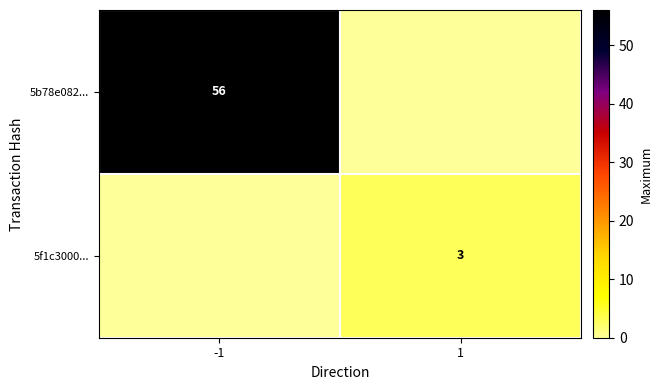

At which category is the sum across all series the highest?

-1